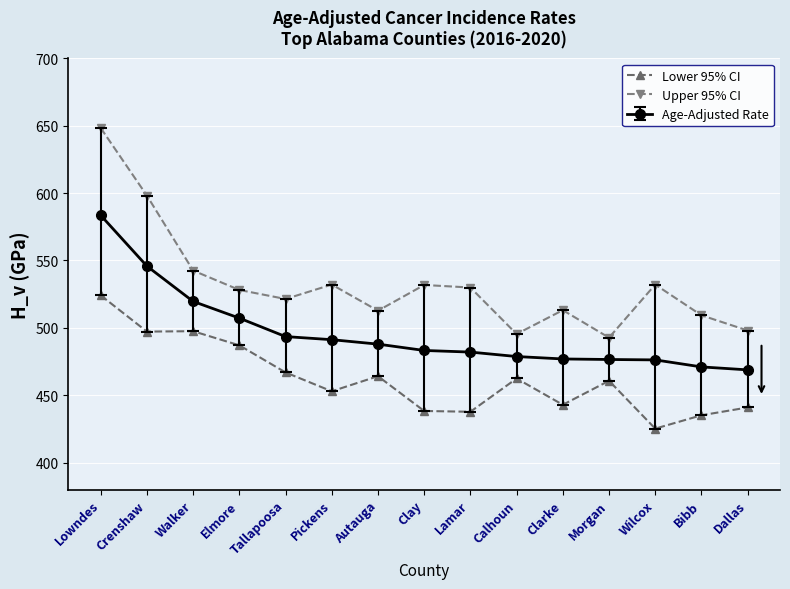

What is the sum of all Upper 95% CI values?

7985.5